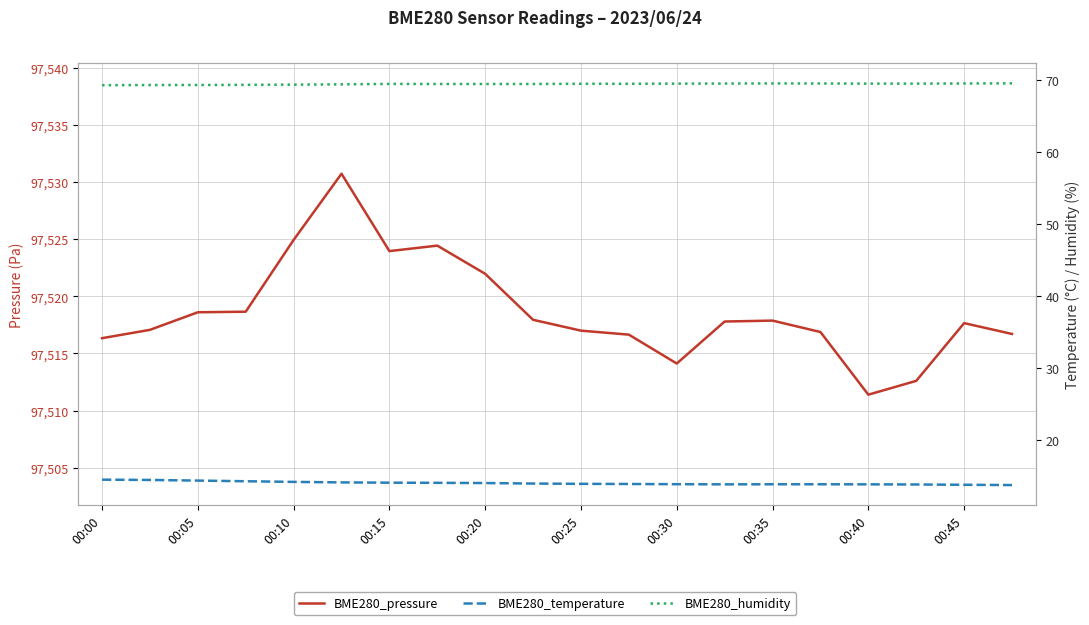

In BME280_pressure, how many points are lower than both neighbors (excluding endpoints)?

3